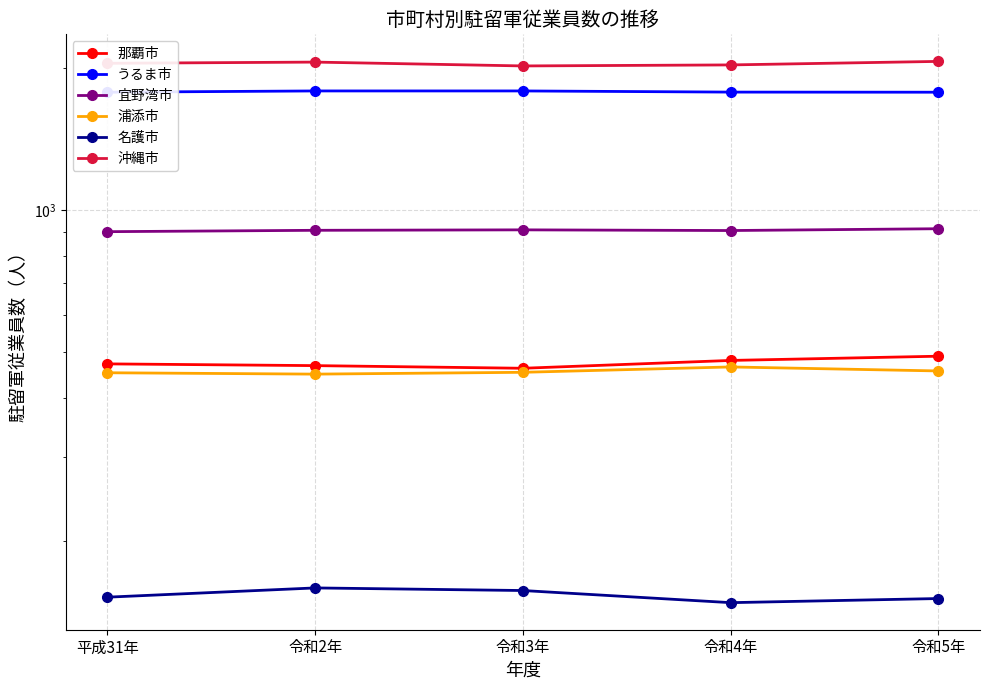

Rank the series by their maximum value, from lowest to highest.

名護市, 浦添市, 那覇市, 宜野湾市, うるま市, 沖縄市